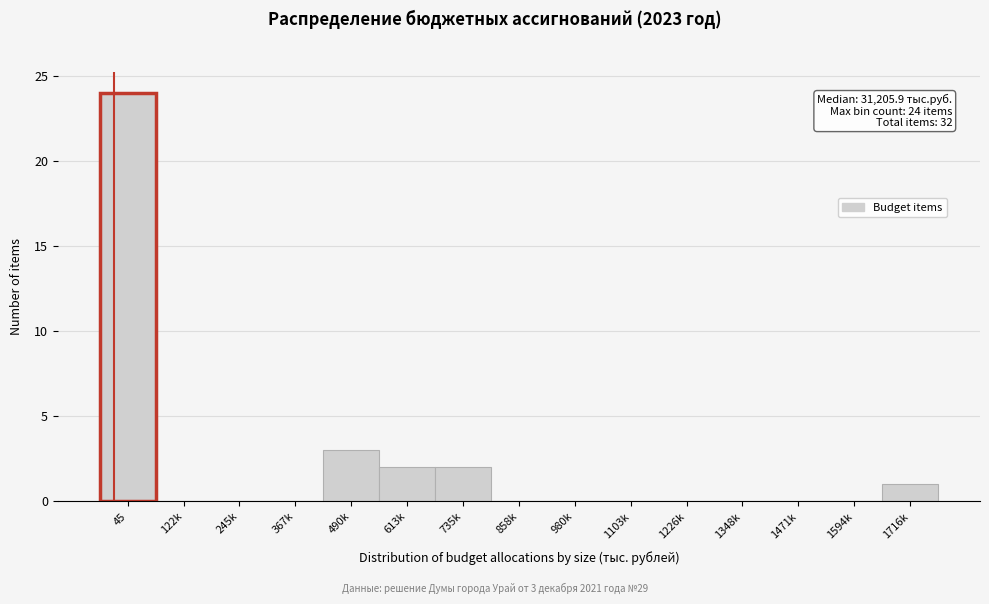

Reading left to right, transcribe all the data shown in this chart.

45=24	122k=0	245k=0	367k=0	490k=3	613k=2	735k=2	858k=0	980k=0	1103k=0	1226k=0	1348k=0	1471k=0	1594k=0	1716k=1